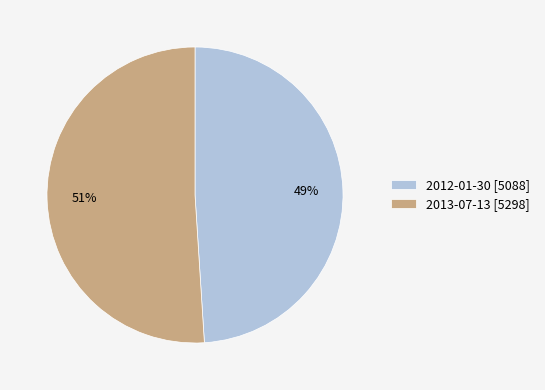

Which category has the biggest portion of the pie?

2013-07-13